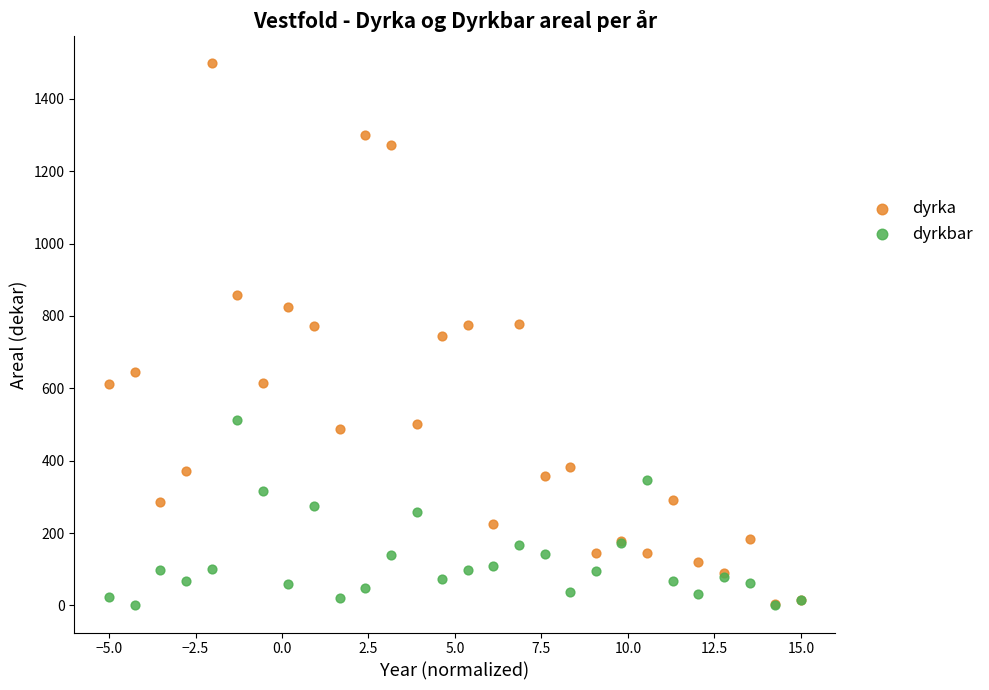

What are all the series names shown in the legend?

dyrka, dyrkbar